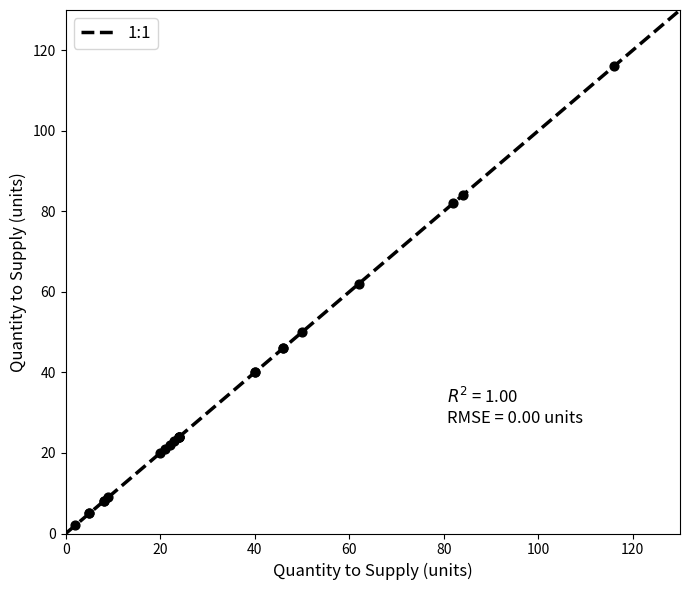

What Y value in the scatter plot is closest to 59?

62